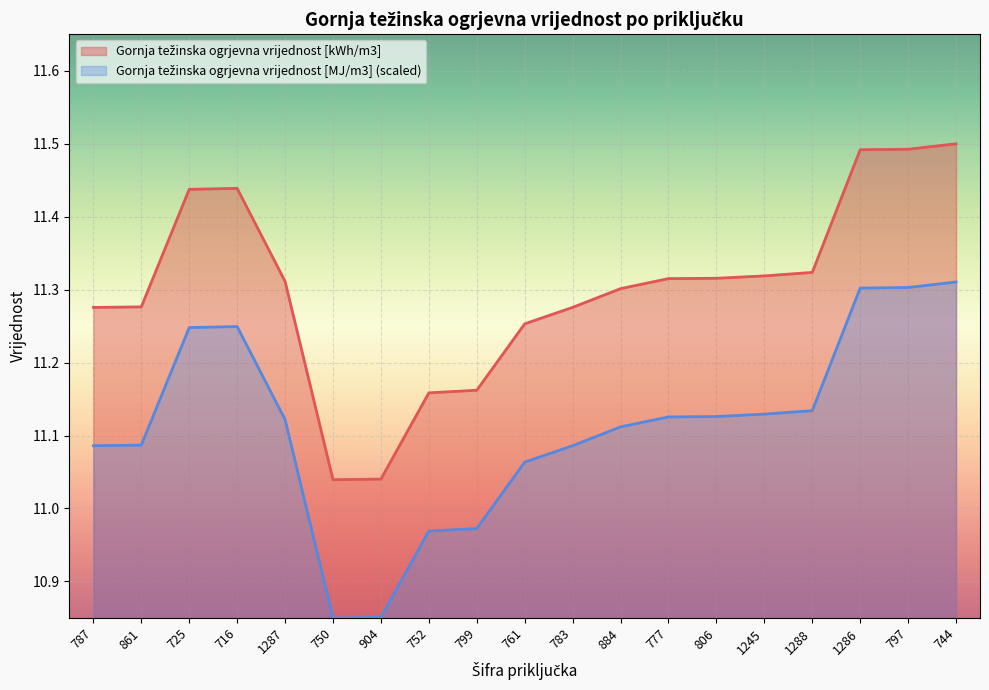

True or false: Gornja težinska ogrjevna vrijednost [kWh/m3] and Gornja težinska ogrjevna vrijednost [MJ/m3] cross at least once.

False